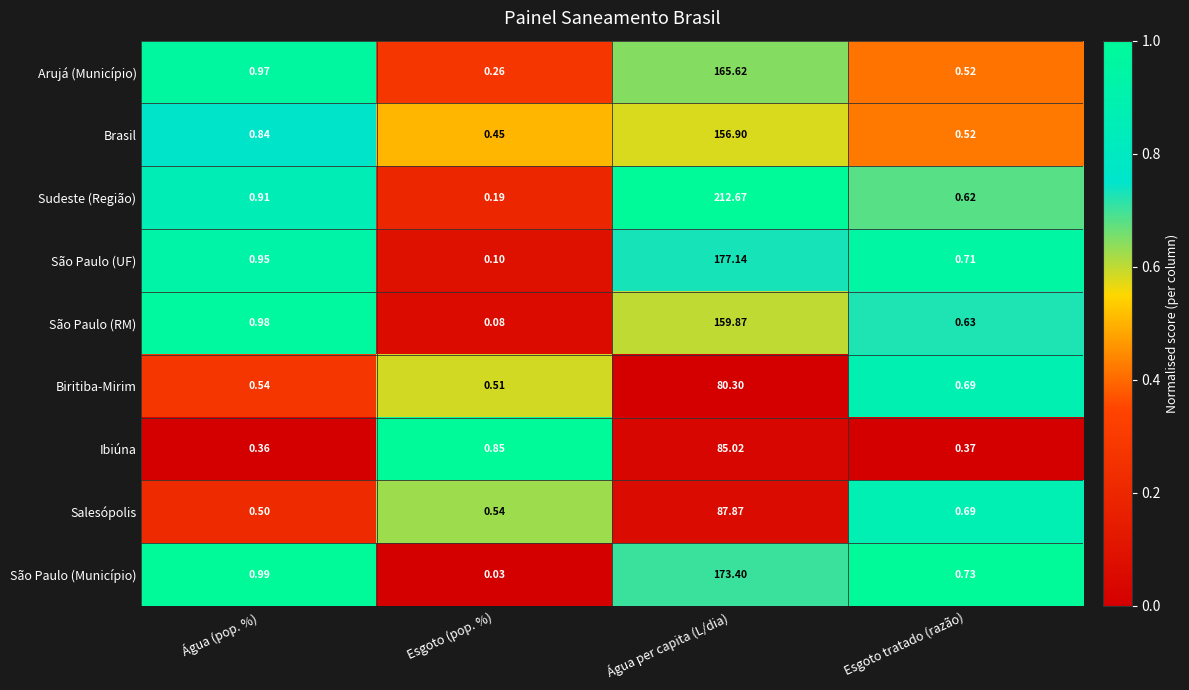

At which label is Sudeste (Região) closest to 106?

Água (pop. %)